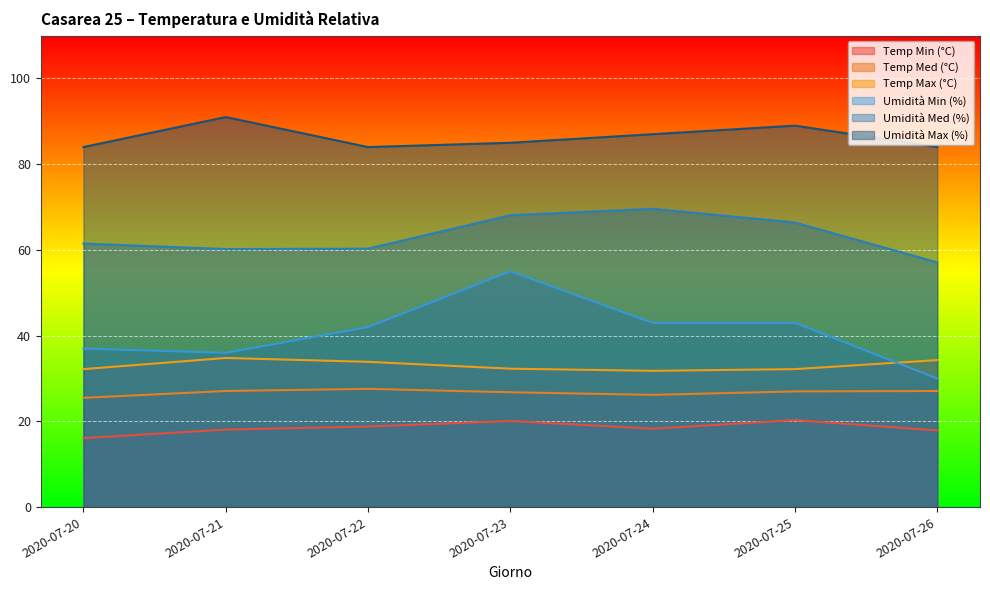

Between 2020-07-25 and 2020-07-26, which series saw the biggest shift?

Umidità Min (%)